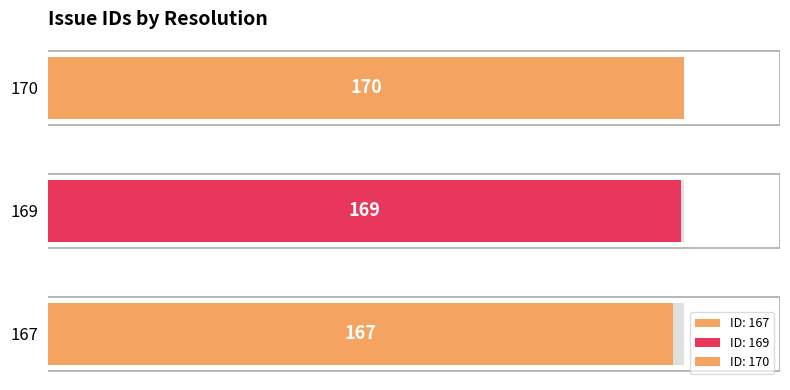

The value at 170 is 112. True or false?

False